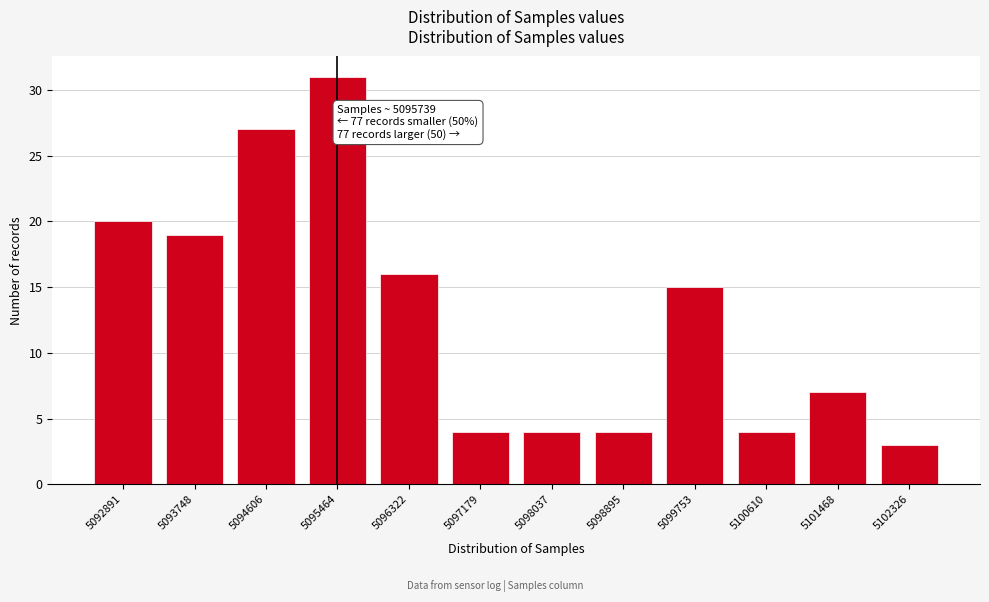

Reading right to left, what are all the values shown in this chart?

3	7	4	15	4	4	4	16	31	27	19	20